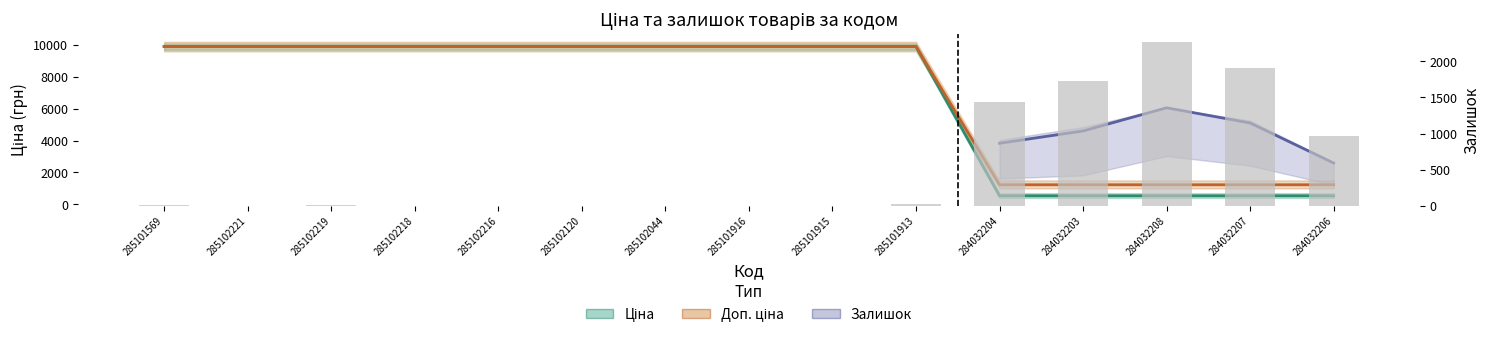

What is the average value of the Доп. ціна series?

7014.7